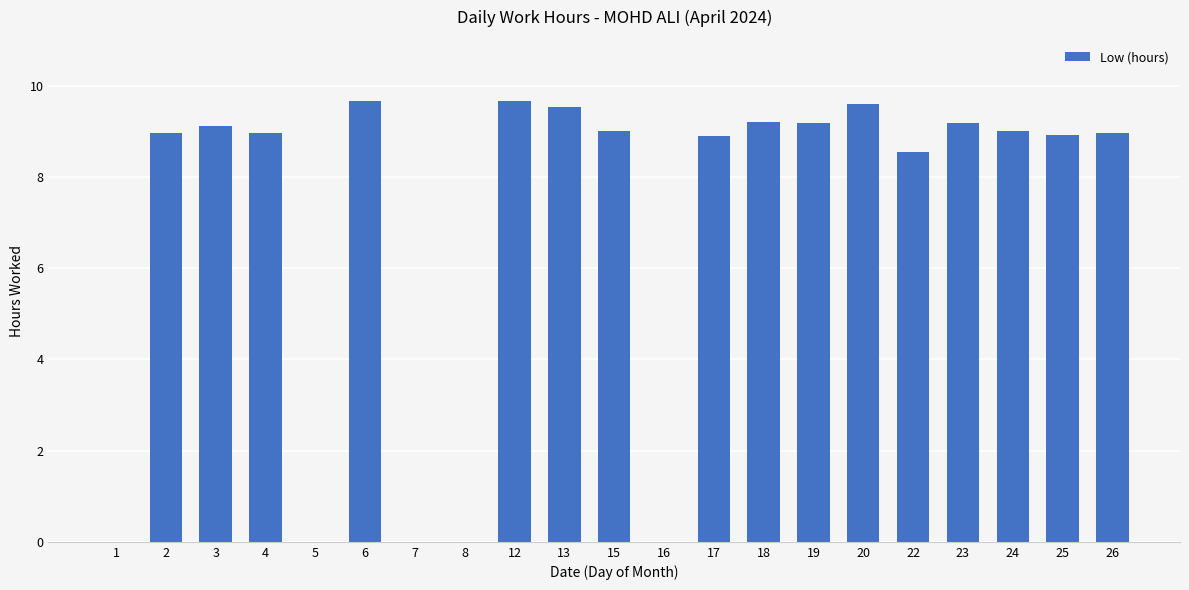

True or false: the data shows 13.3 at 13.

False